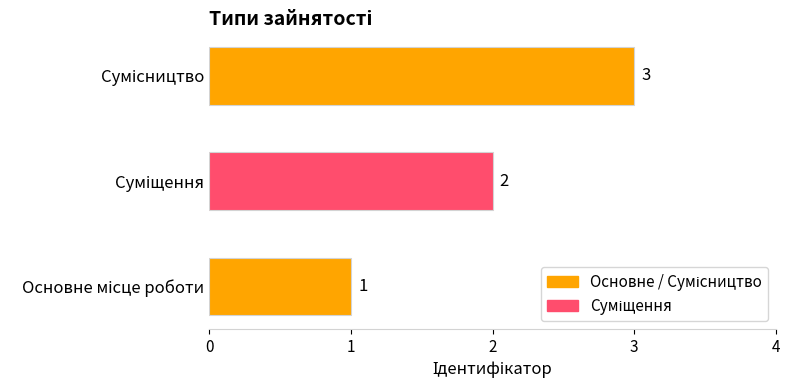

What is the greatest value displayed?

3